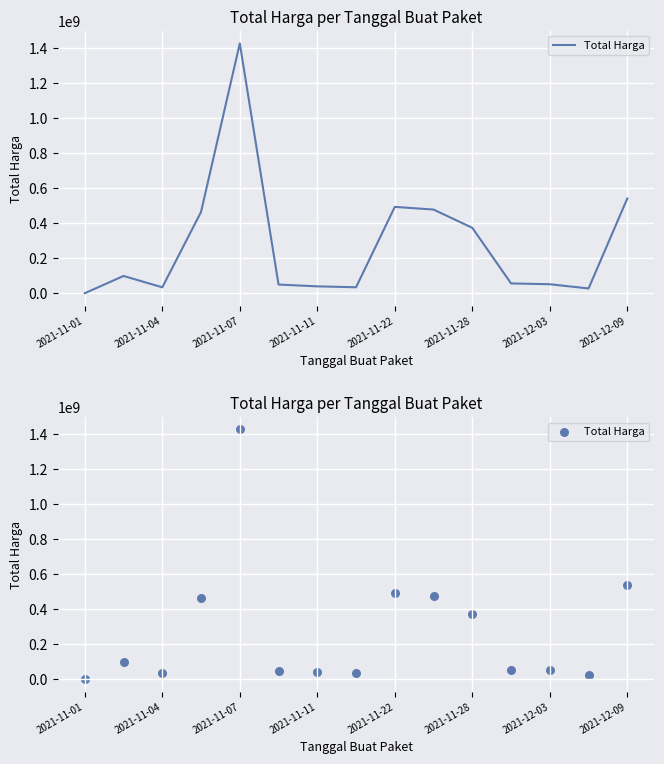

Between 12 and 11, which is larger?

11